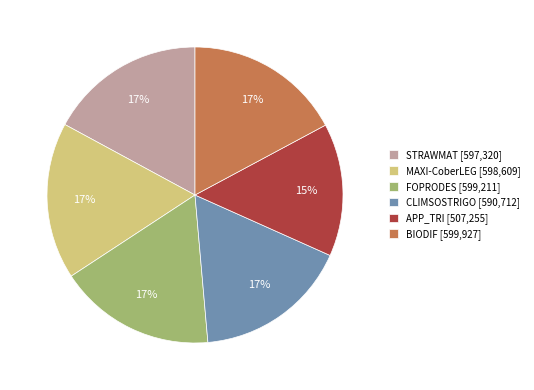

How many segments does this pie chart have?

6